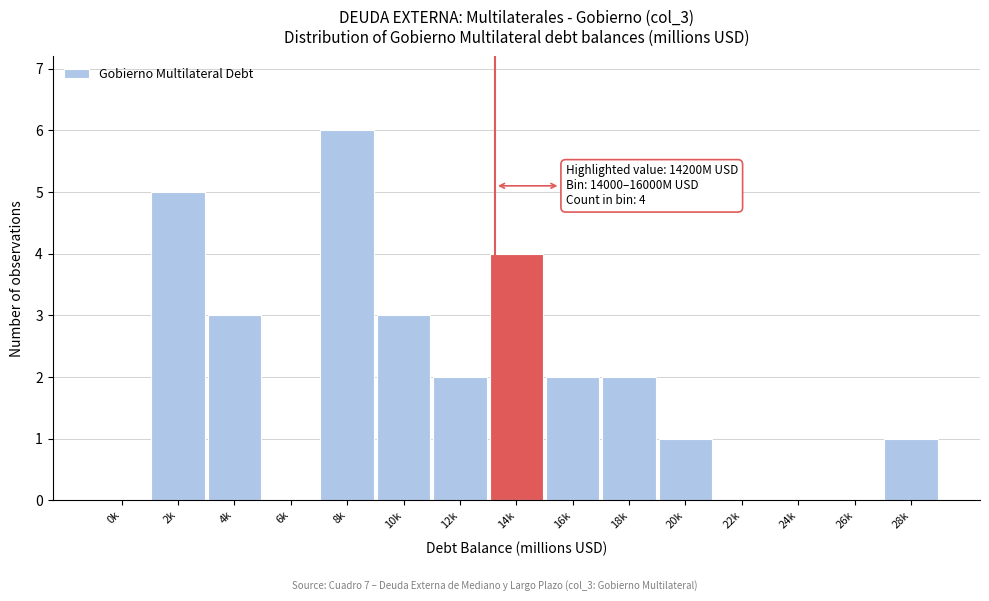

Reading right to left, transcribe all the data shown in this chart.

28k=1	26k=0	24k=0	22k=0	20k=1	18k=2	16k=2	14k=4	12k=2	10k=3	8k=6	6k=0	4k=3	2k=5	0k=0